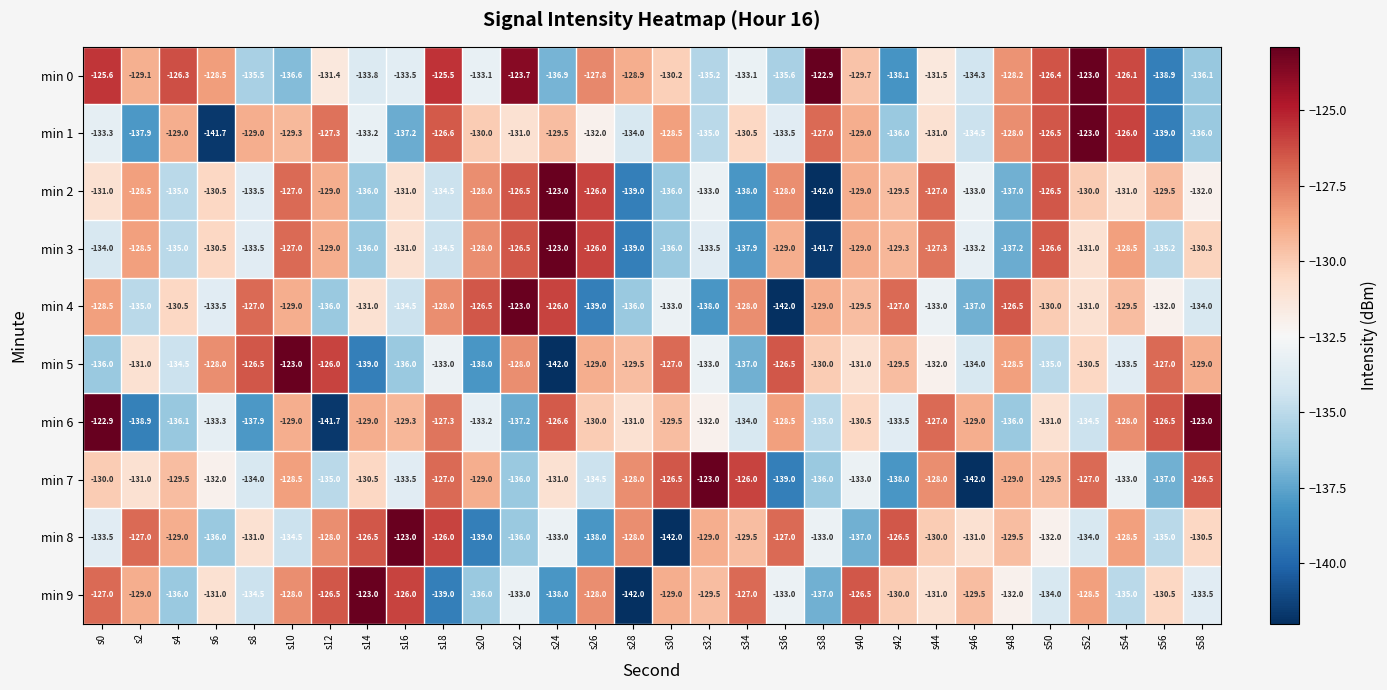

The min 1 series shows -131.0 at s22. True or false?

True